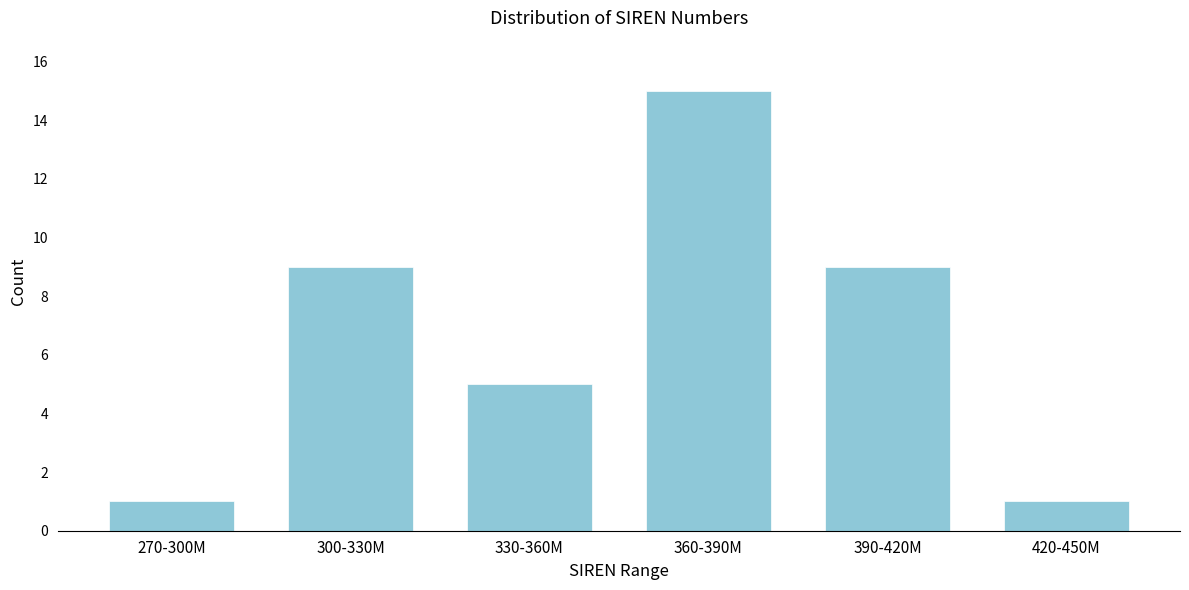

Reading left to right, transcribe all the data shown in this chart.

270-300M=1	300-330M=9	330-360M=5	360-390M=15	390-420M=9	420-450M=1